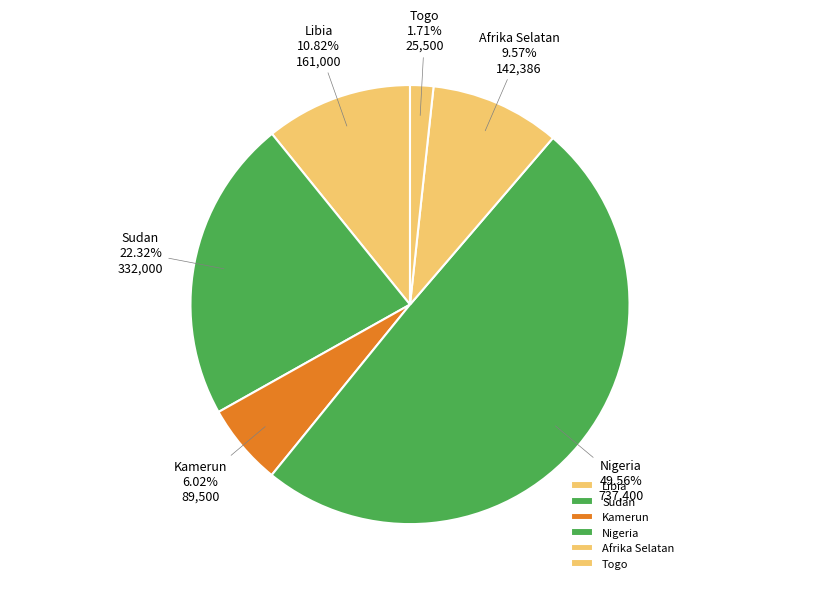

What is the smallest slice in the pie chart?

Togo